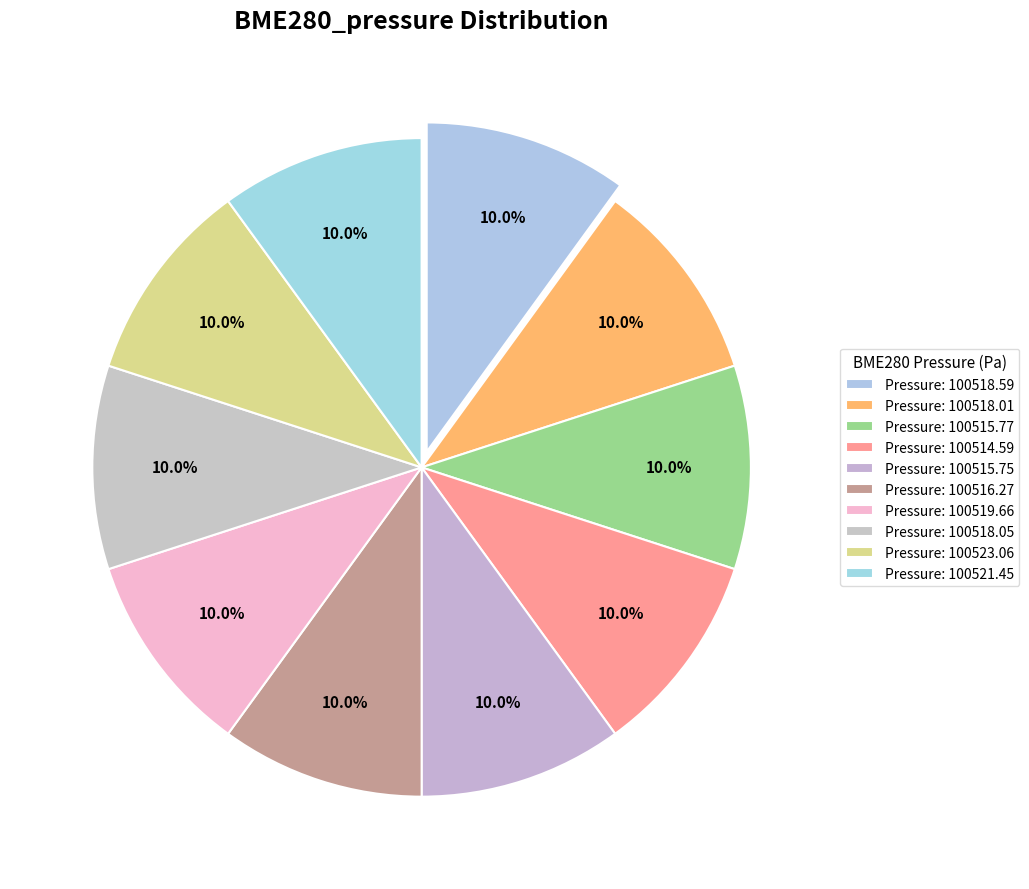

Count the number of slices in the pie.

10